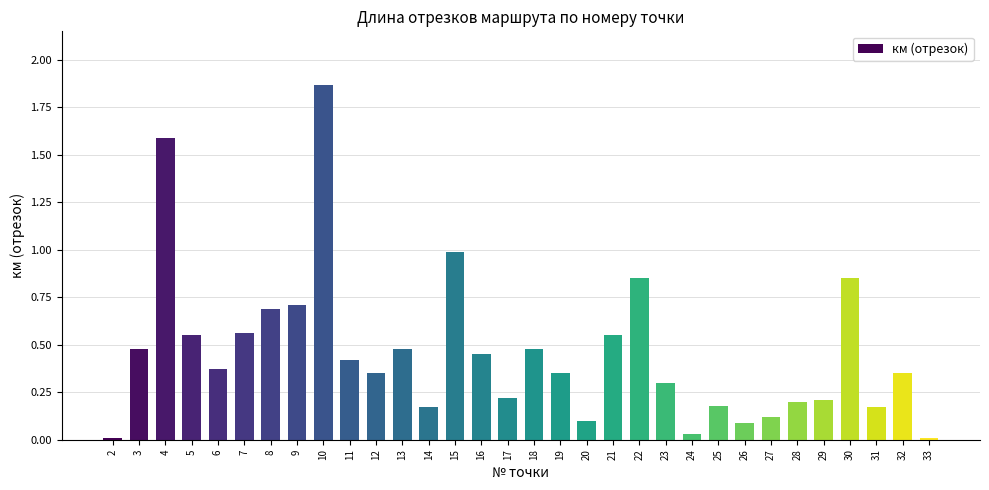

What is the value of the 26th bar from the left?

0.1